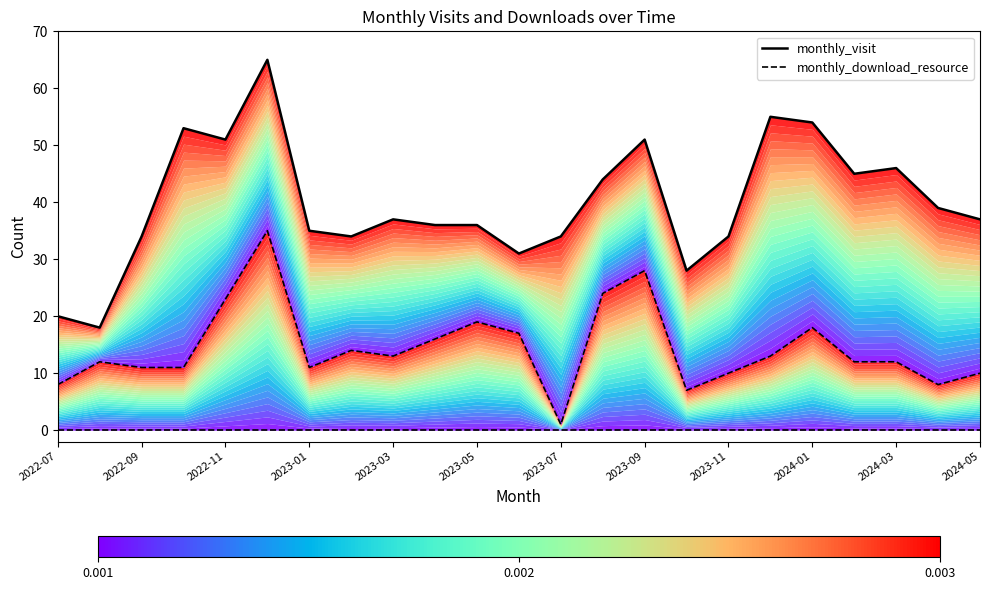

True or false: monthly_download_resource and monthly_visit intersect in this chart.

False